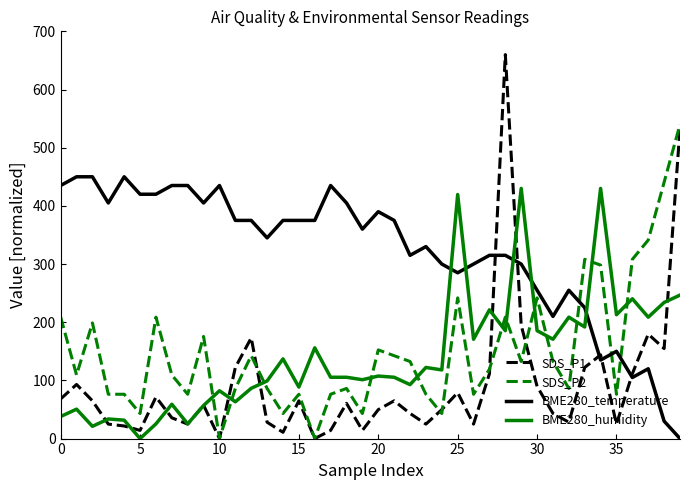

Which series has the largest range (max minus min)?

SDS_P1